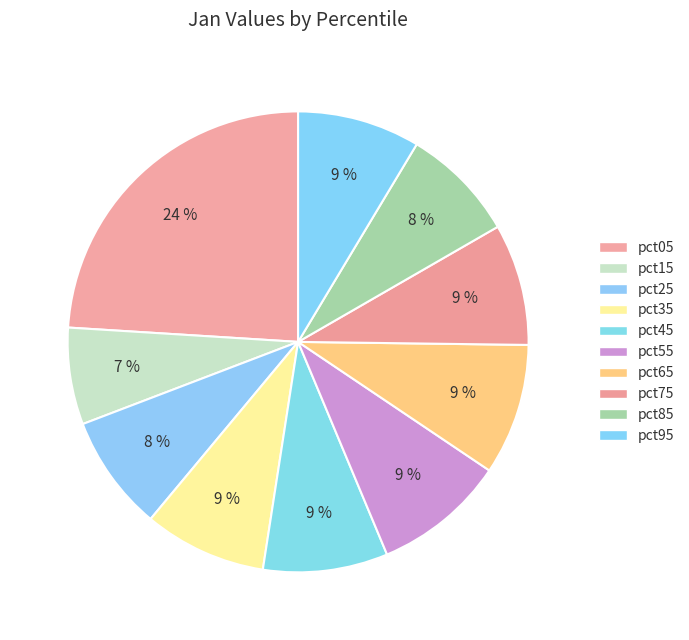

What percentage is the pct05 slice, to the nearest percent?

24%